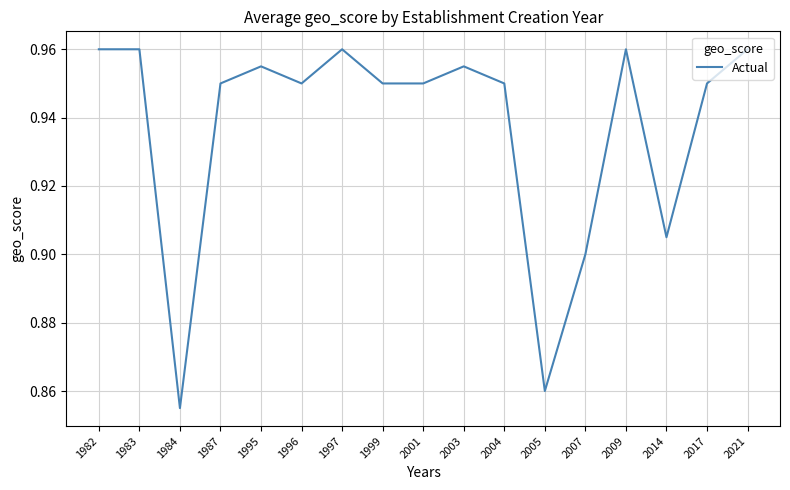

Which has a higher value, 1983 or 1984?

1983